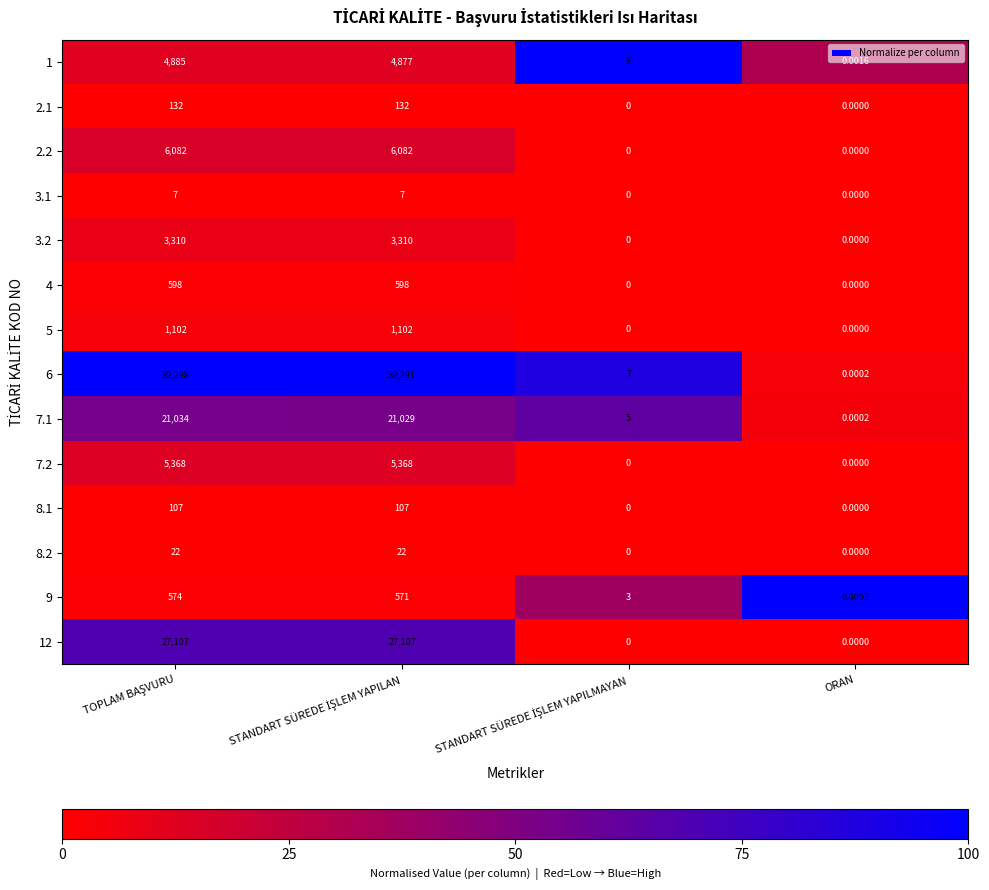

How many values in 7.2 are above zero?

2